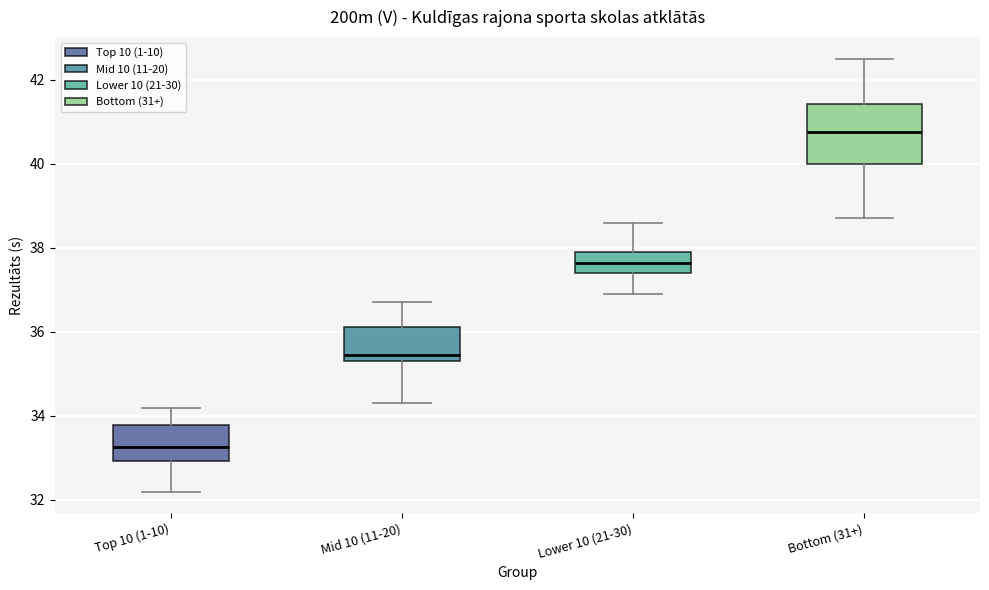

Reading left to right, read every box against the y-axis: the position of its median line, the range the box covers, and the ends of its whiskers. The values are not printed on the chart, so give them approximately, as read against the axis.

Top 10 (1-10): median 33.2, box 33.0 to 33.8, whiskers 32.2 to 34.2
Mid 10 (11-20): median 35.4 (just above the box's lower edge), box 35.4 to 36.2, whiskers 34.4 to 36.8
Lower 10 (21-30): median 37.6, box 37.4 to 38.0, whiskers 37.0 to 38.6
Bottom (31+): median 40.8, box 40.0 to 41.4, whiskers 38.8 to 42.6